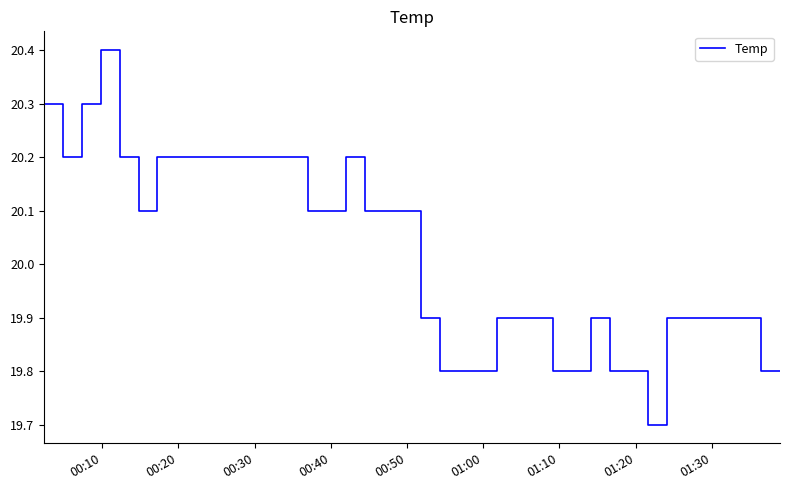

What is the minimum value shown in the chart?

19.7